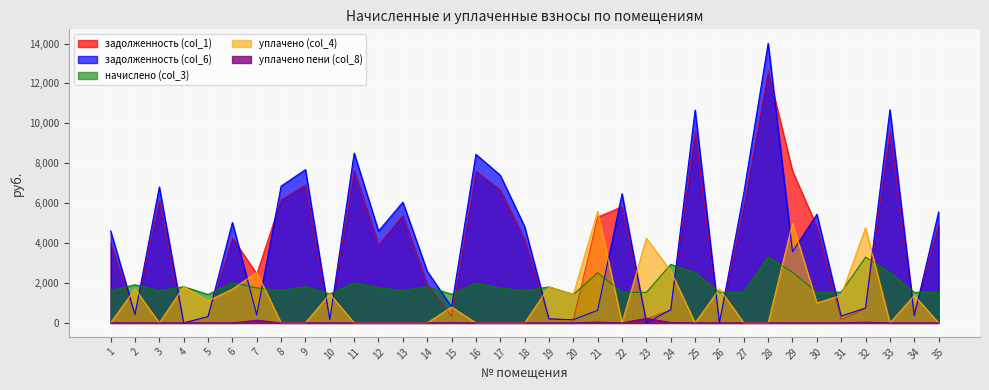

How many intersections are there between уплачено (col_4) and начислено (col_3)?

11